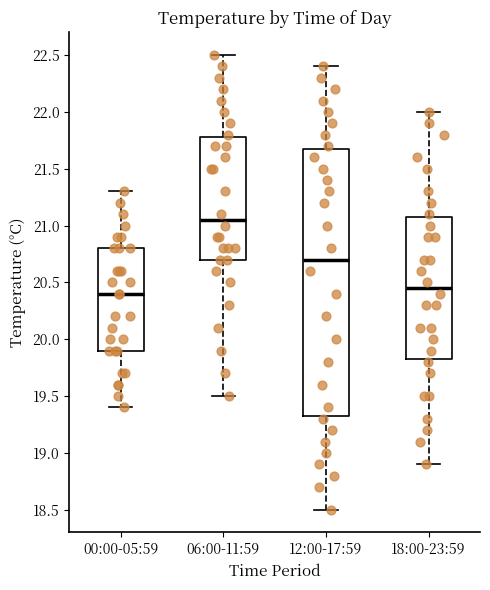

Where does the upper whisker of the box for 18:00-23:59 end on the y-axis? The values are not printed on the chart, so give them approximately, as read against the axis.

22.00